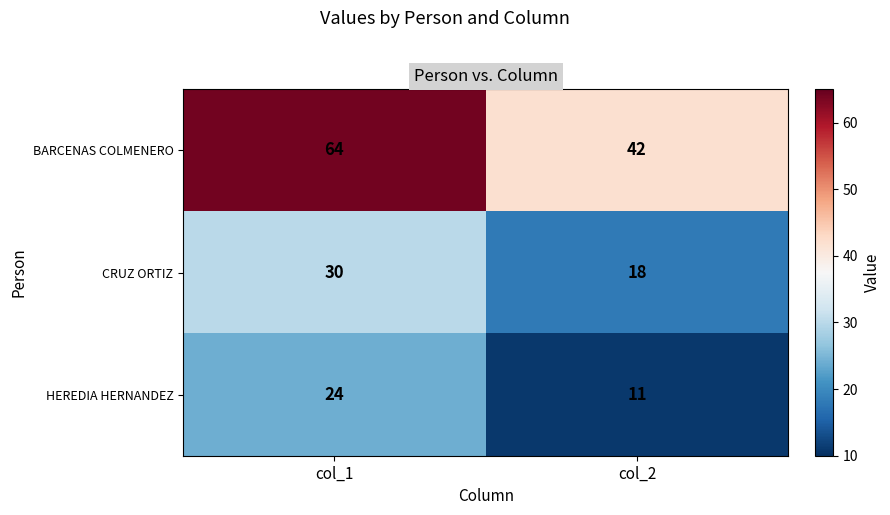

Which label corresponds to the smallest value in the chart?

col_2